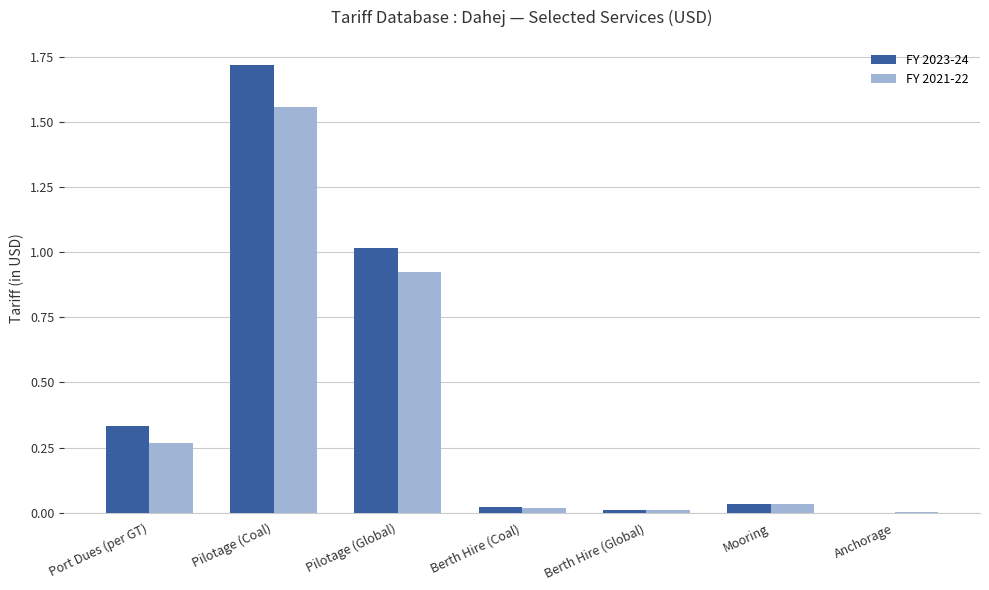

At which category is the sum across all series the highest?

Pilotage (Coal)